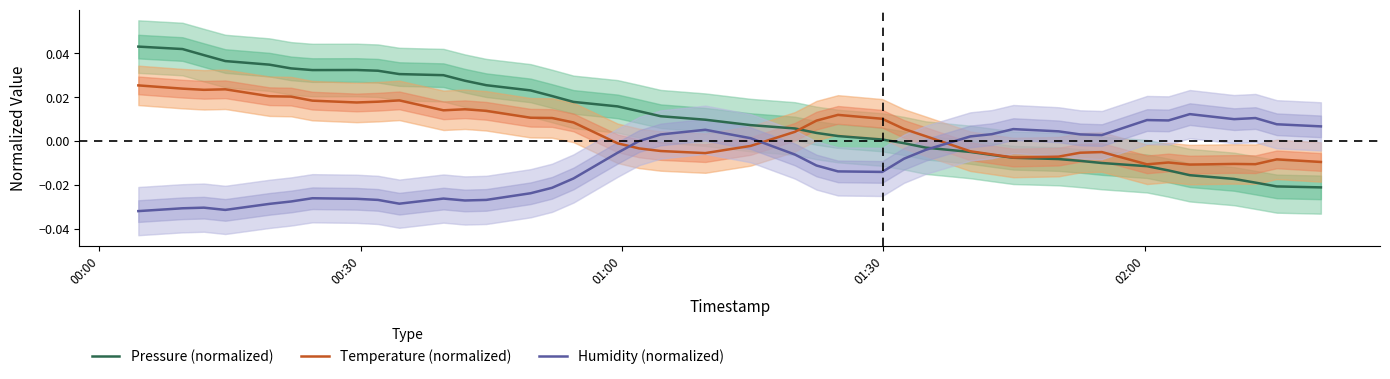

How many intersections are there between Humidity (normalized) and Temperature (normalized)?

3